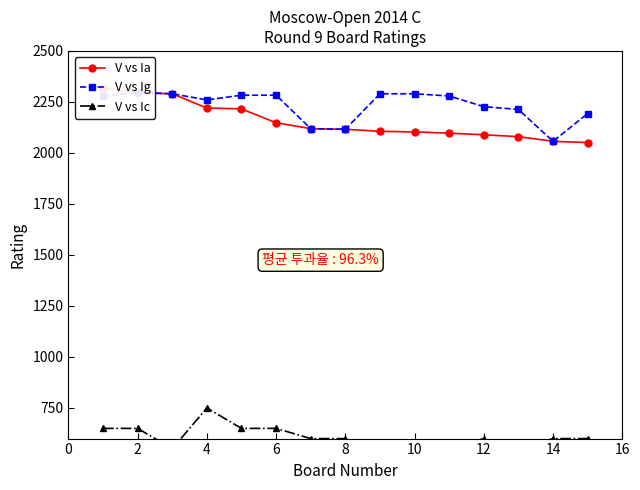

What is the value of the V vs Ig point at the 10th from the left?

2290